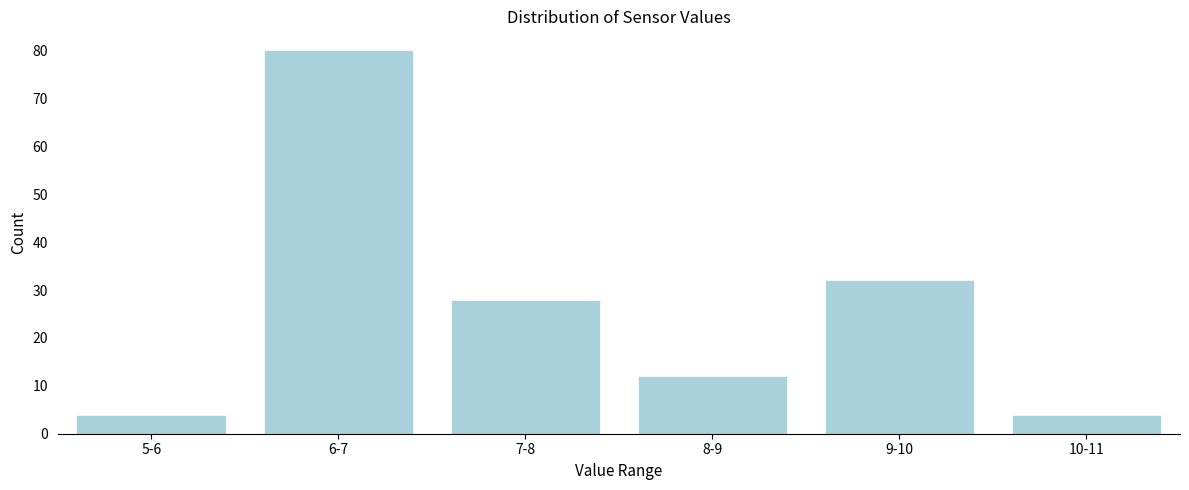

Reading left to right, what are all the values shown in this chart?

4	80	28	12	32	4